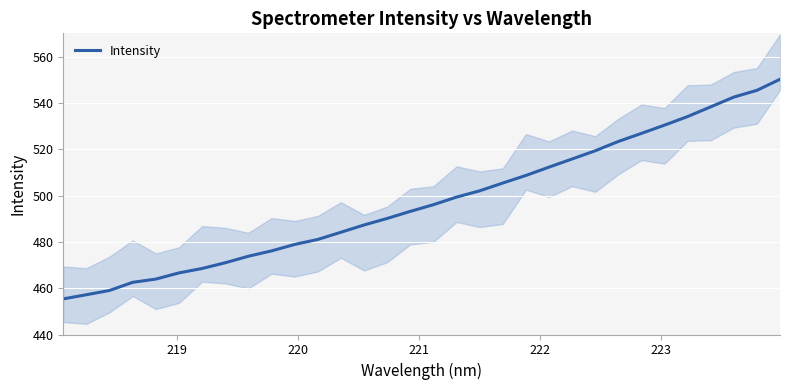

How many lines are shown in the chart?

1